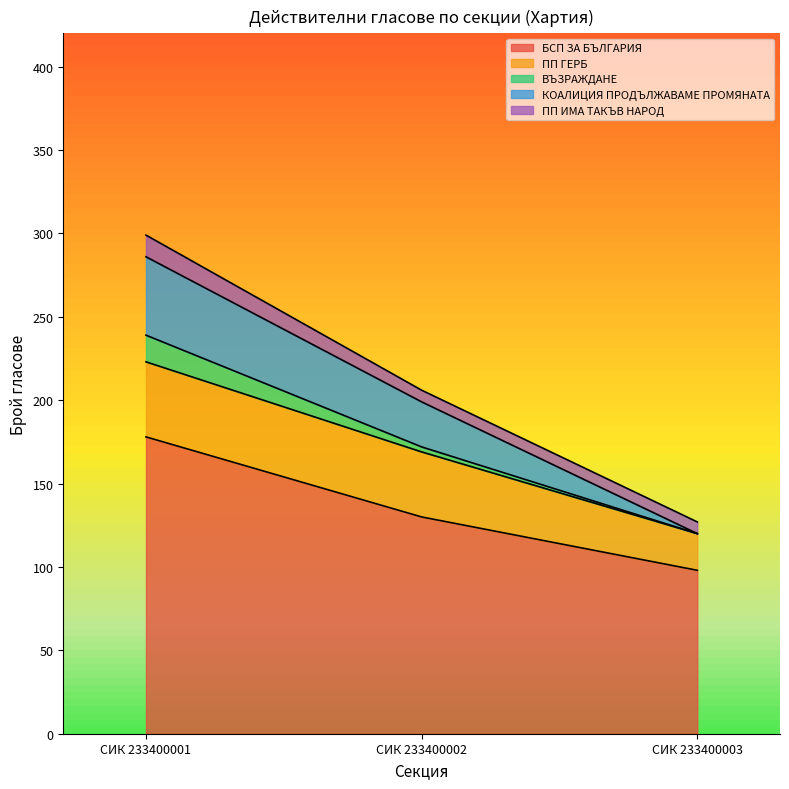

How many values in the БСП ЗА БЪЛГАРИЯ series exceed 130?

1